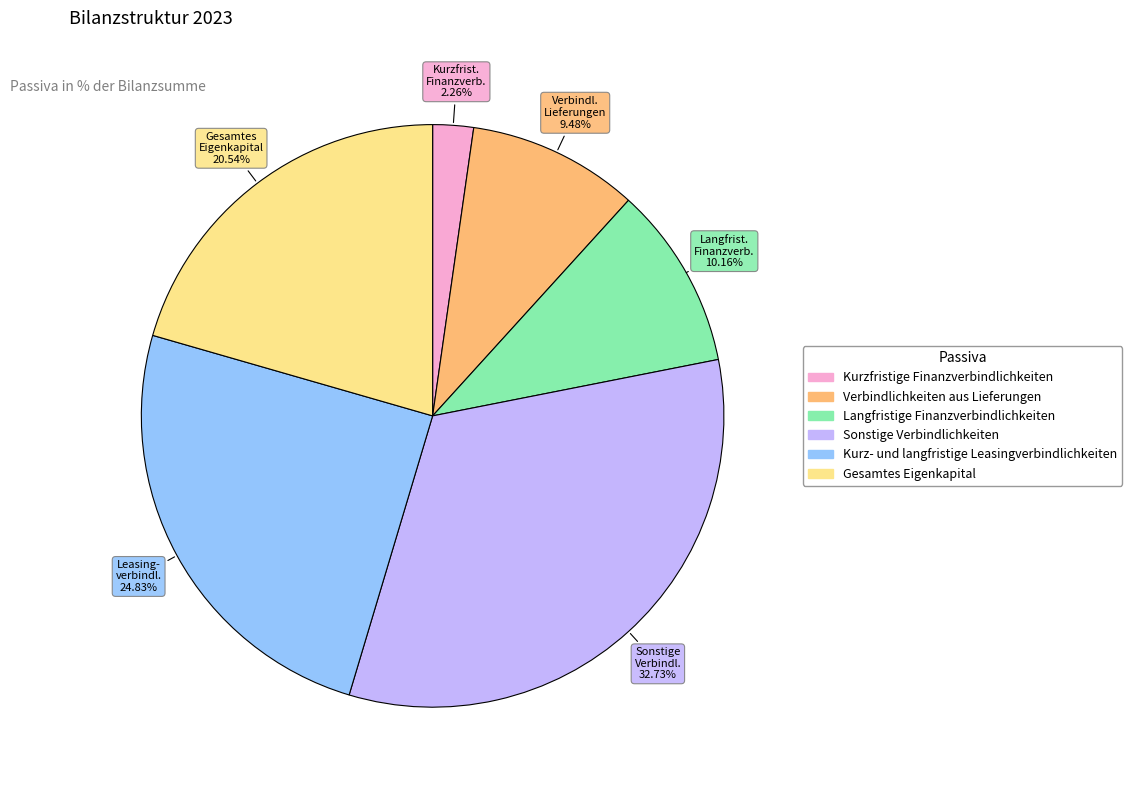

Does any single category account for the majority?

No